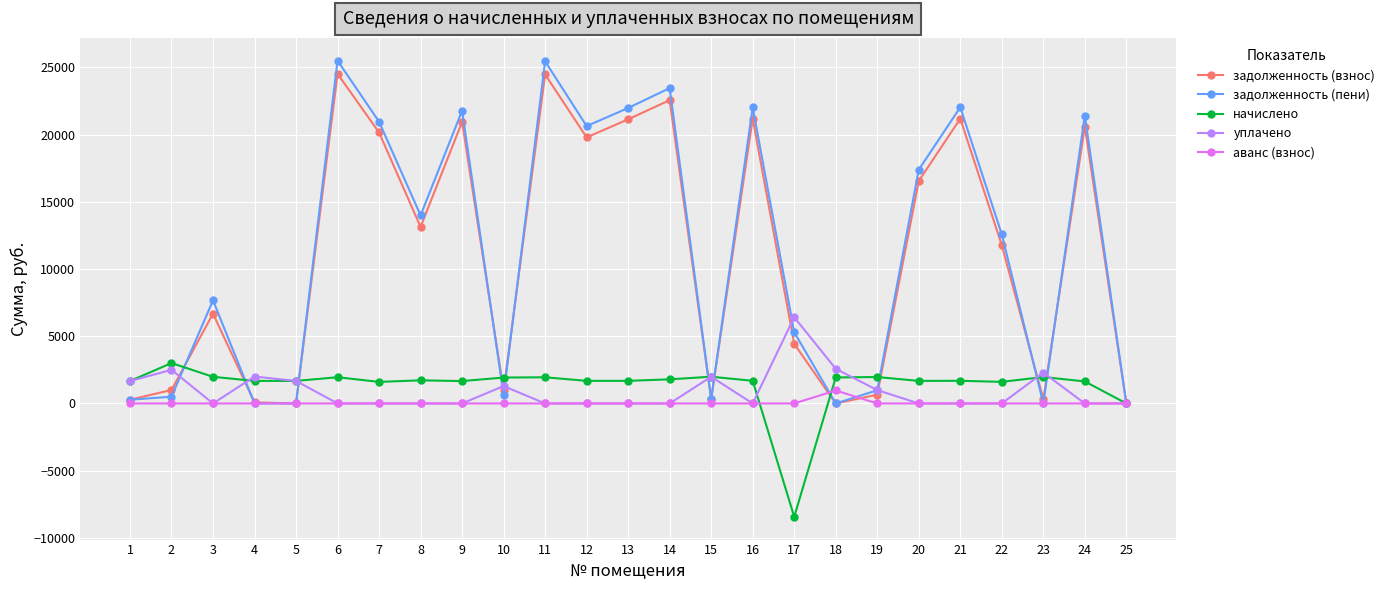

True or false: задолженность (взнос) has more than 1 interior local peaks.

True